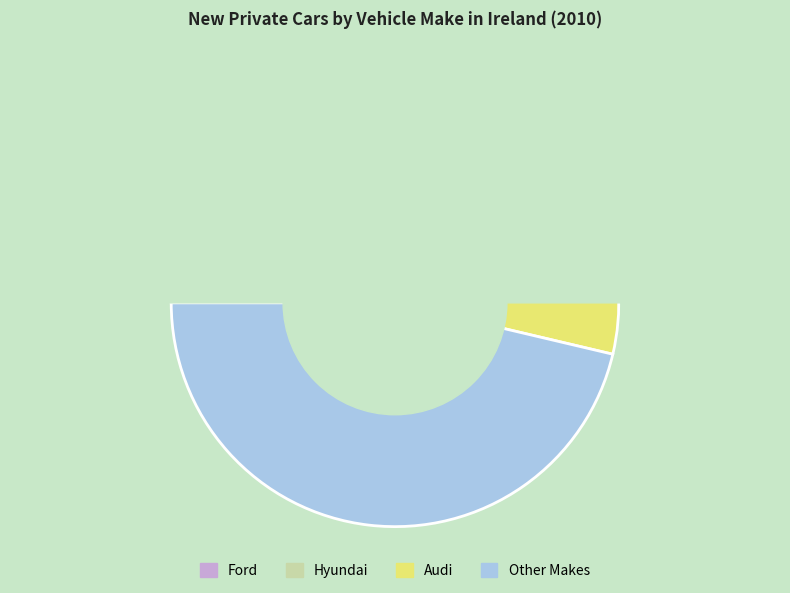

Is Mercedes Benz the majority of the pie?

No